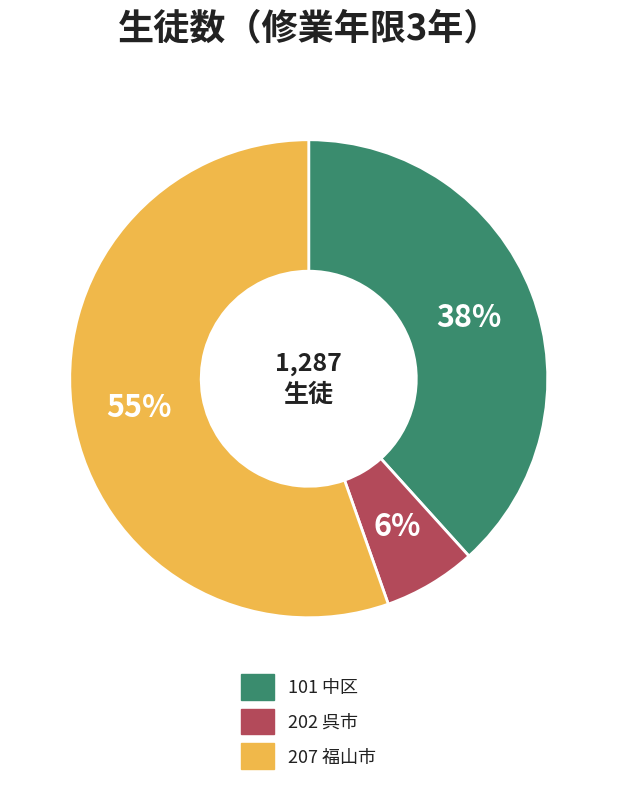

Which has a higher value, 202 呉市 or 207 福山市?

207 福山市